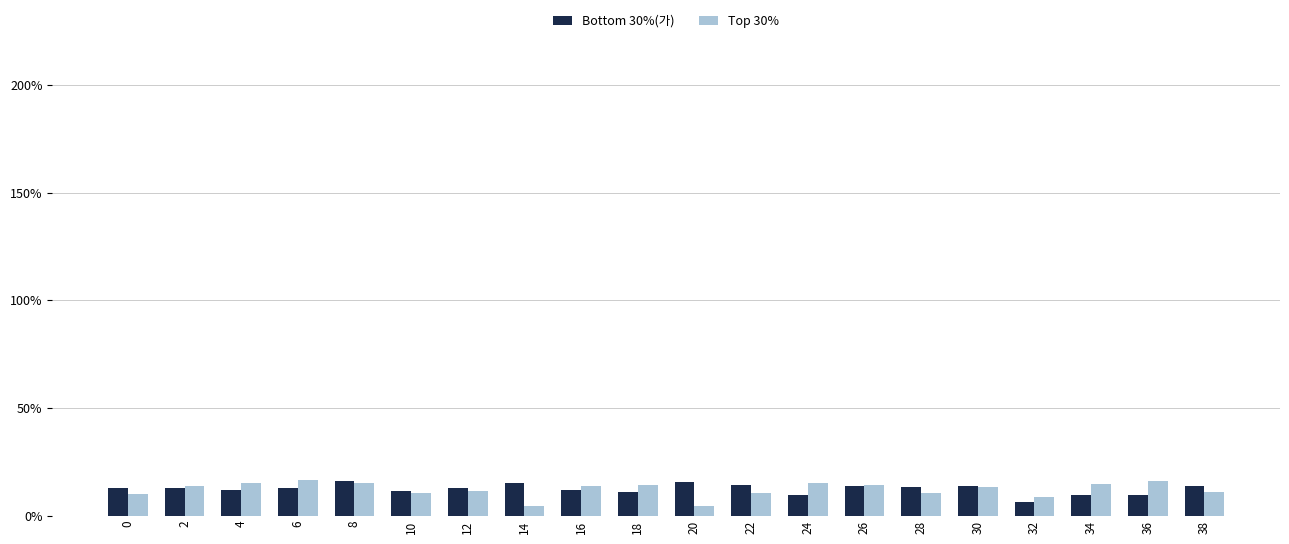

What are all the series names shown in the legend?

Bottom 30%(가), Top 30%